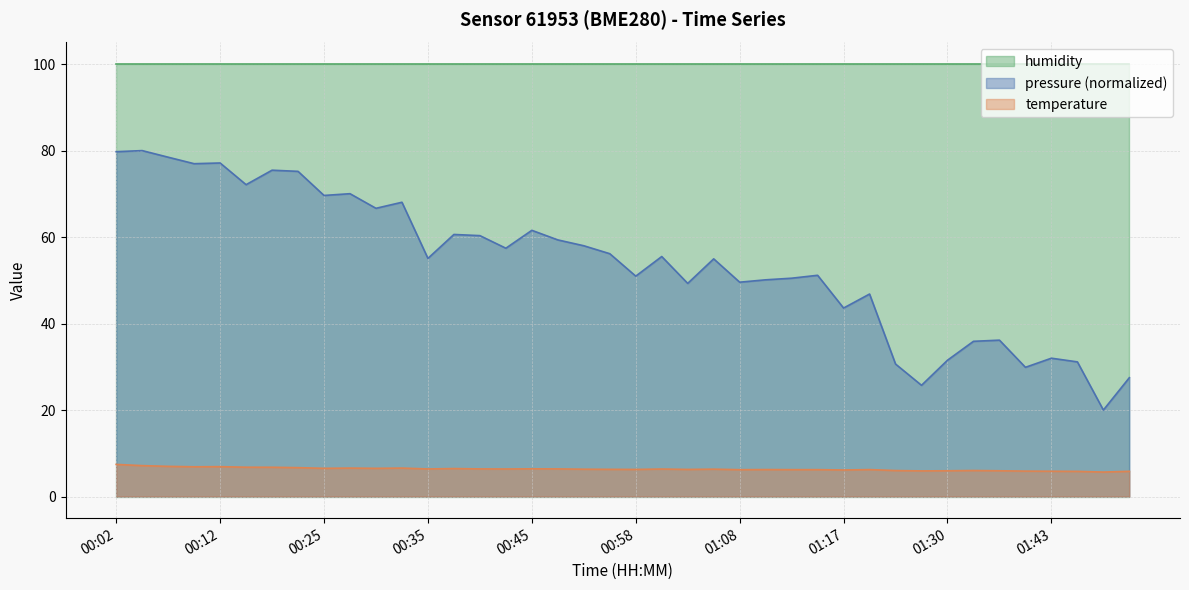

Which series has the largest total across all categories?

humidity